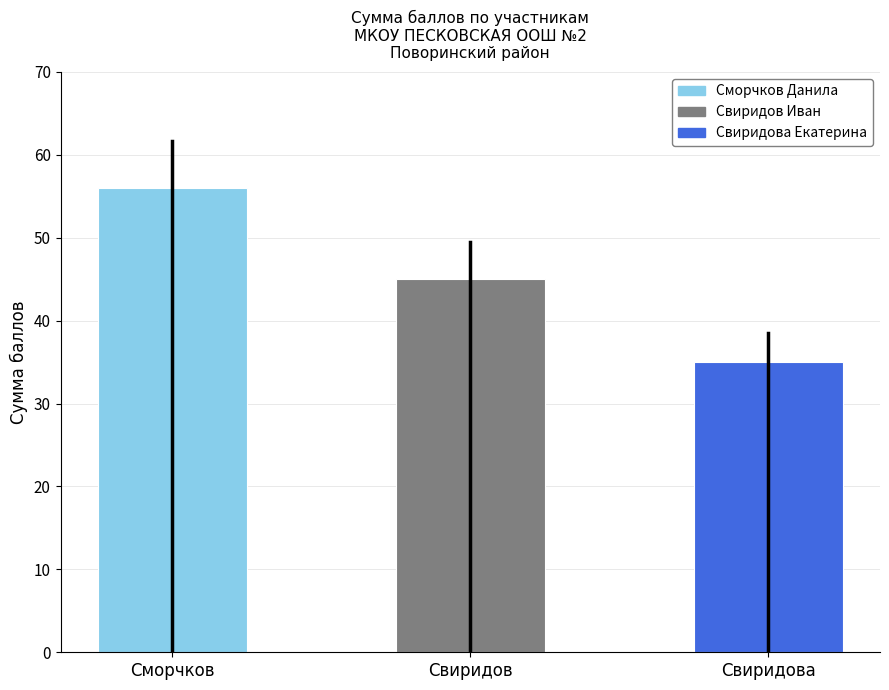

What is the difference between the values at Свиридова and Сморчков?

21